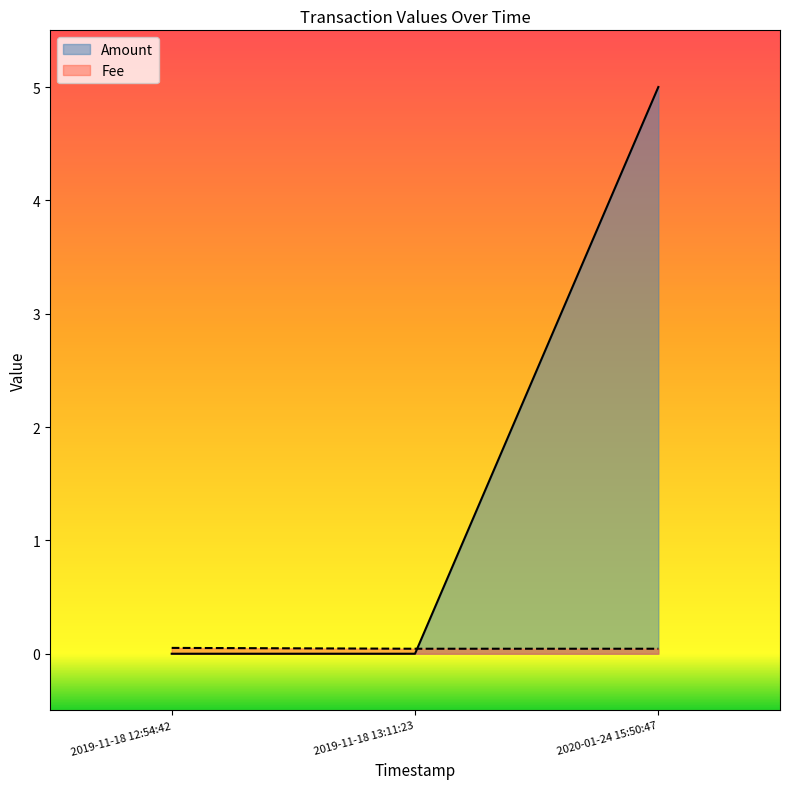

What are all the series names shown in the legend?

Amount, Fee